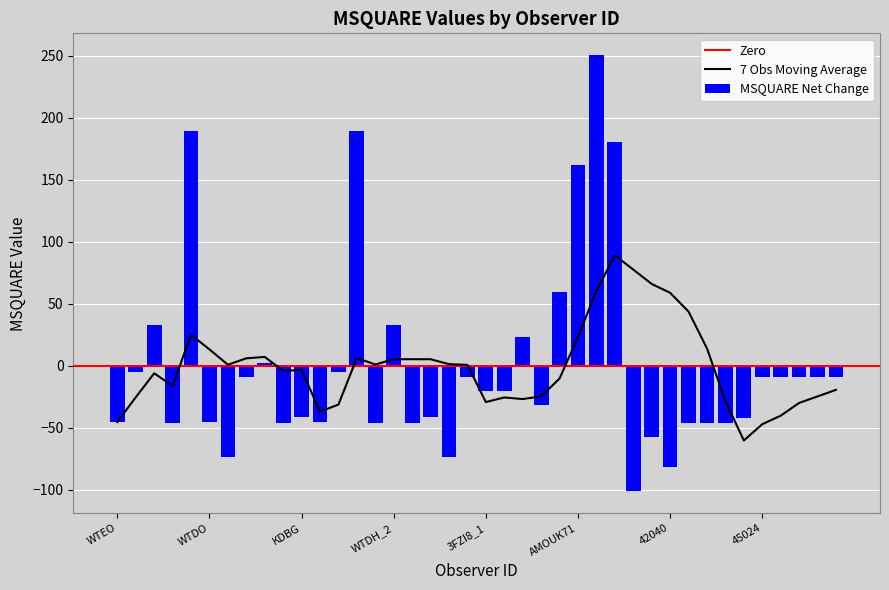

What is the difference between the maximum and minimum values?

352.0